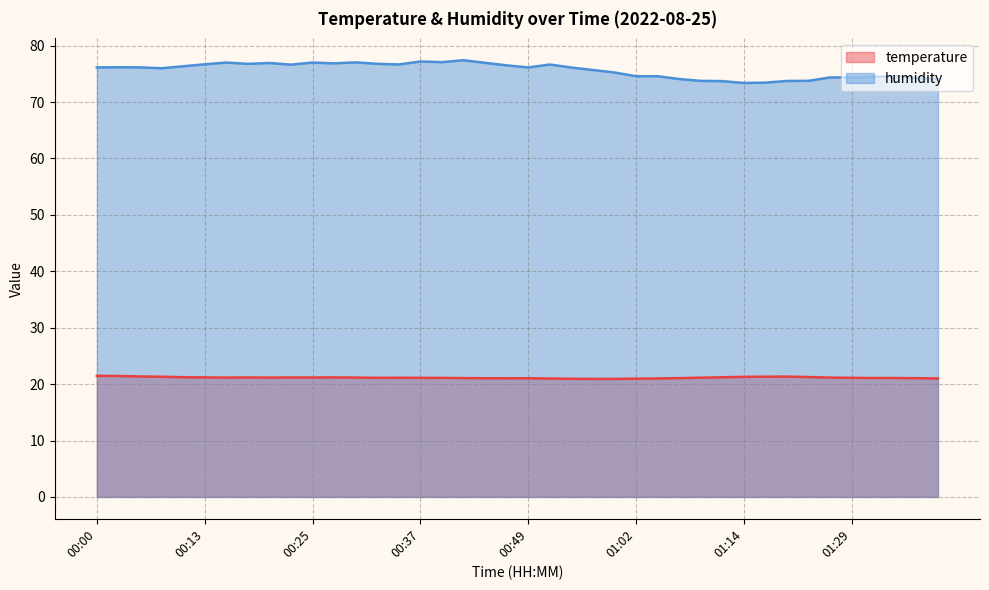

Is it true that humidity equals 109.0 at 01:02?

False